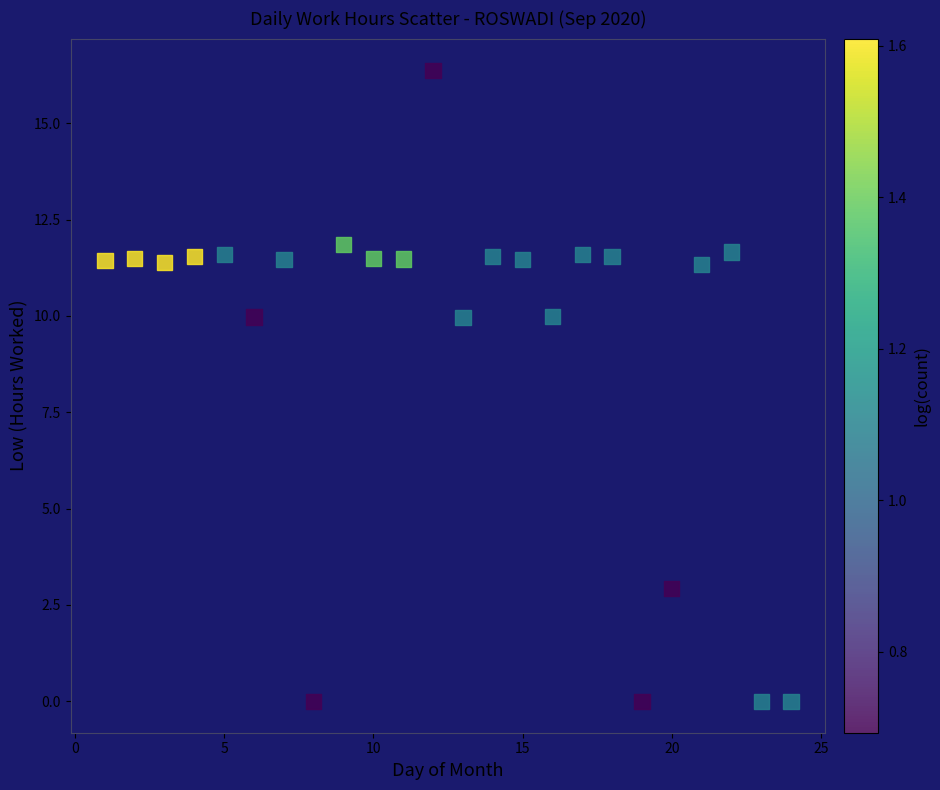

What is the range of X values (max minus min)?

23.0